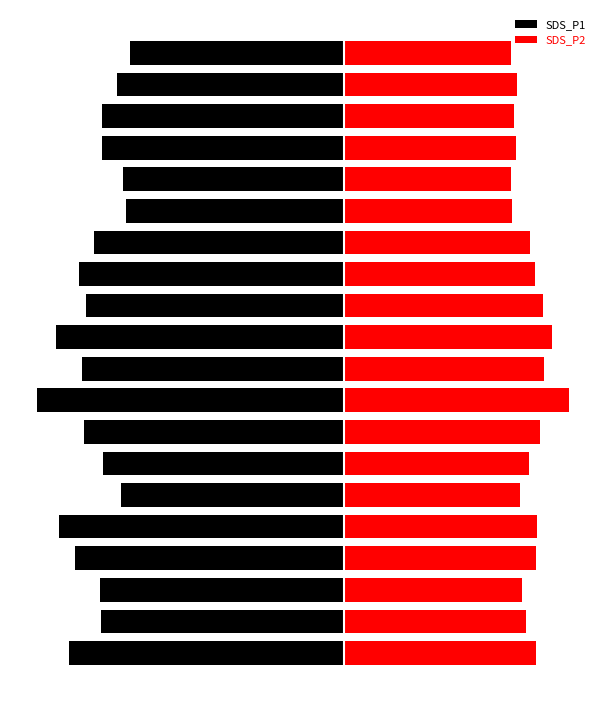

What is the difference between the second highest and minimum values in the SDS_P2 series?

4.9